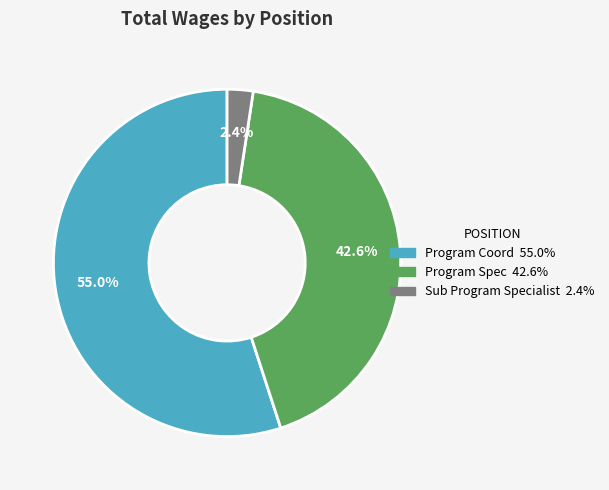

What is the smallest slice in the pie chart?

Sub Program Specialist